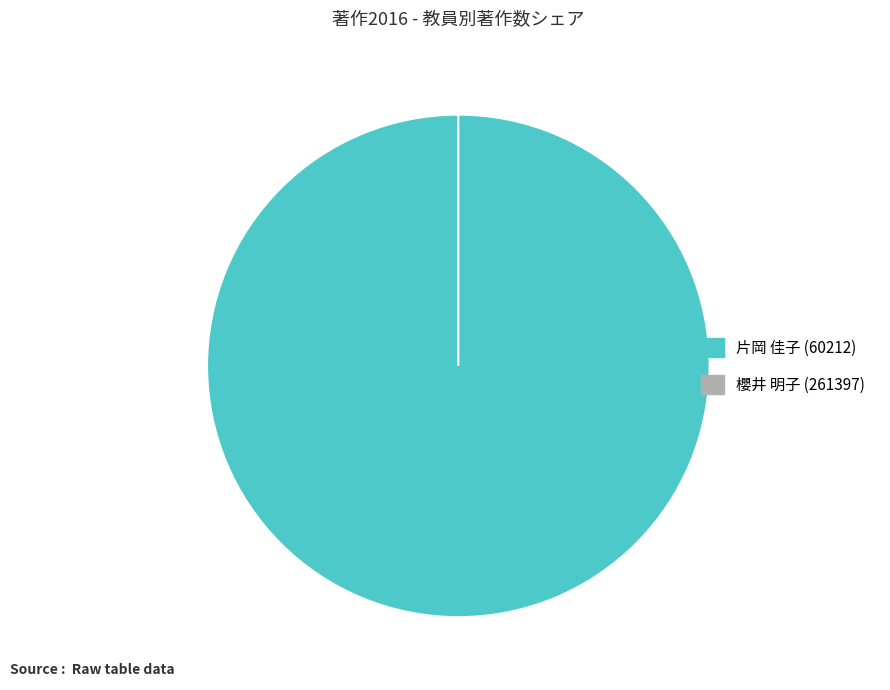

What is the total percentage of 櫻井 明子 (261397) and 片岡 佳子 (60212)?

100.0%